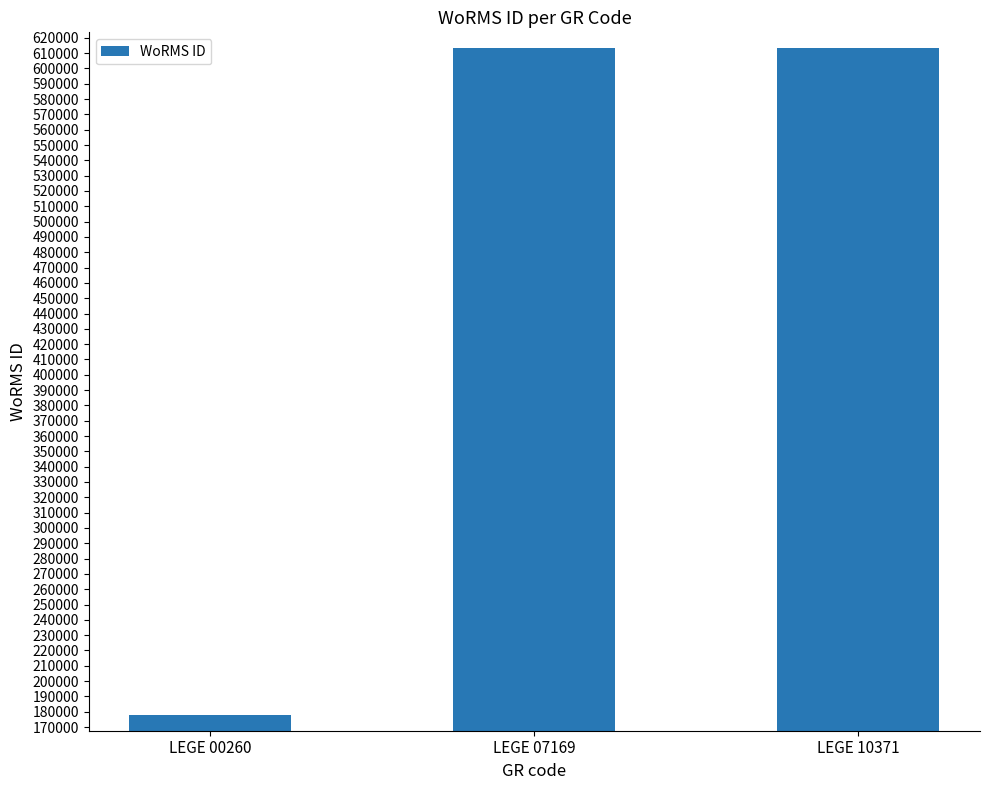

Reading left to right, what are all the values shown in this chart?

LEGE 00260=177592	LEGE 07169=613596	LEGE 10371=613596